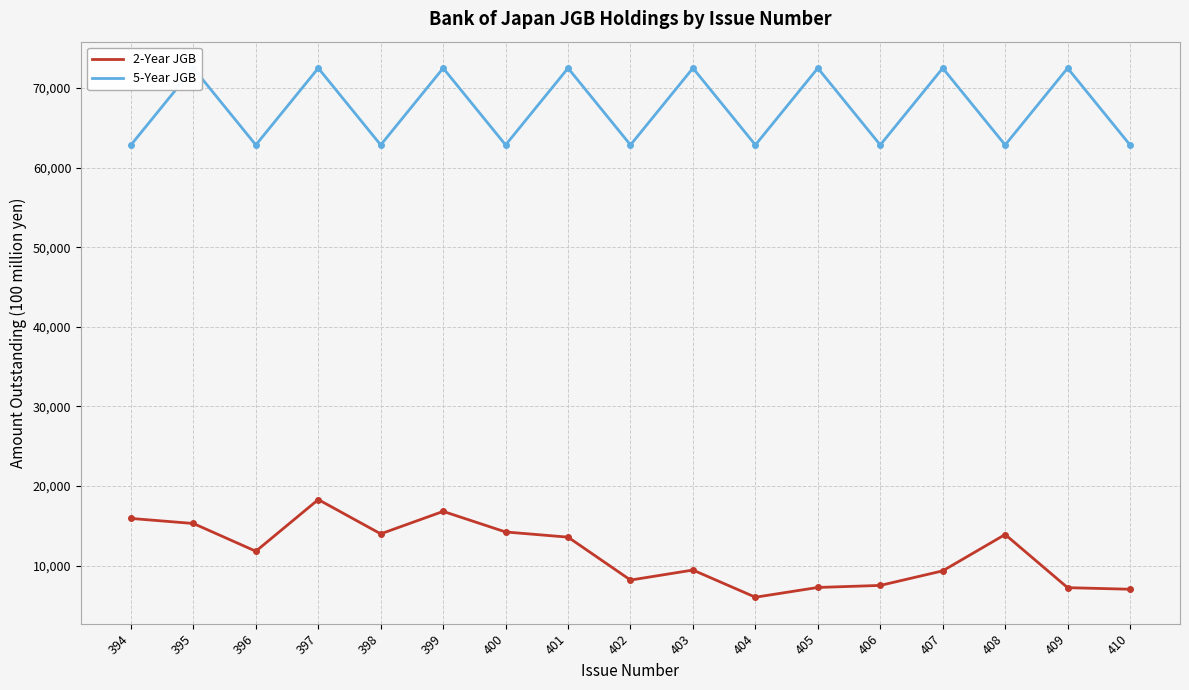

True or false: 5-Year JGB and 2-Year JGB intersect in this chart.

False